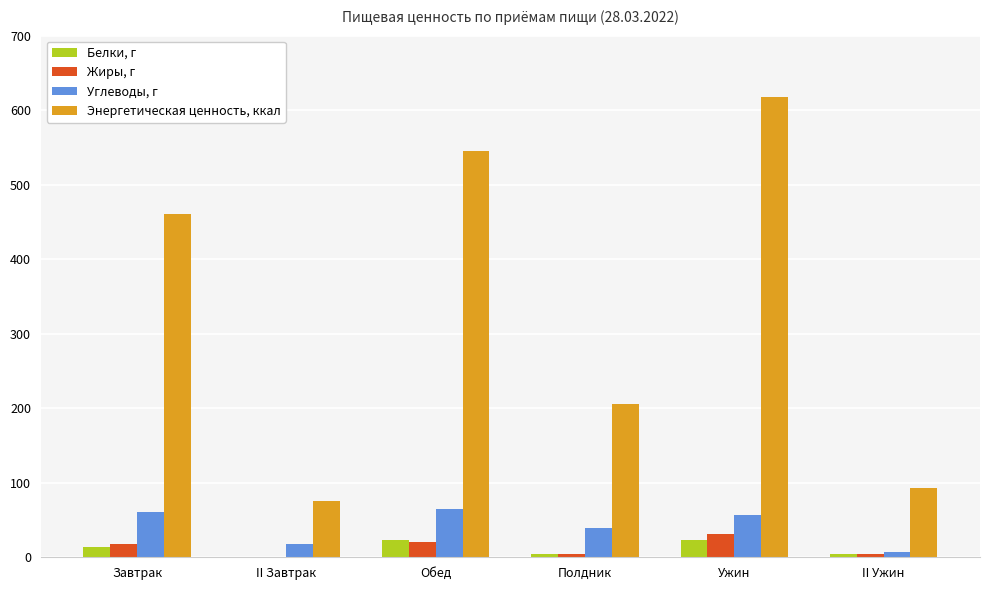

Where is Энергетическая ценность, ккал nearest to the value 346?

Завтрак